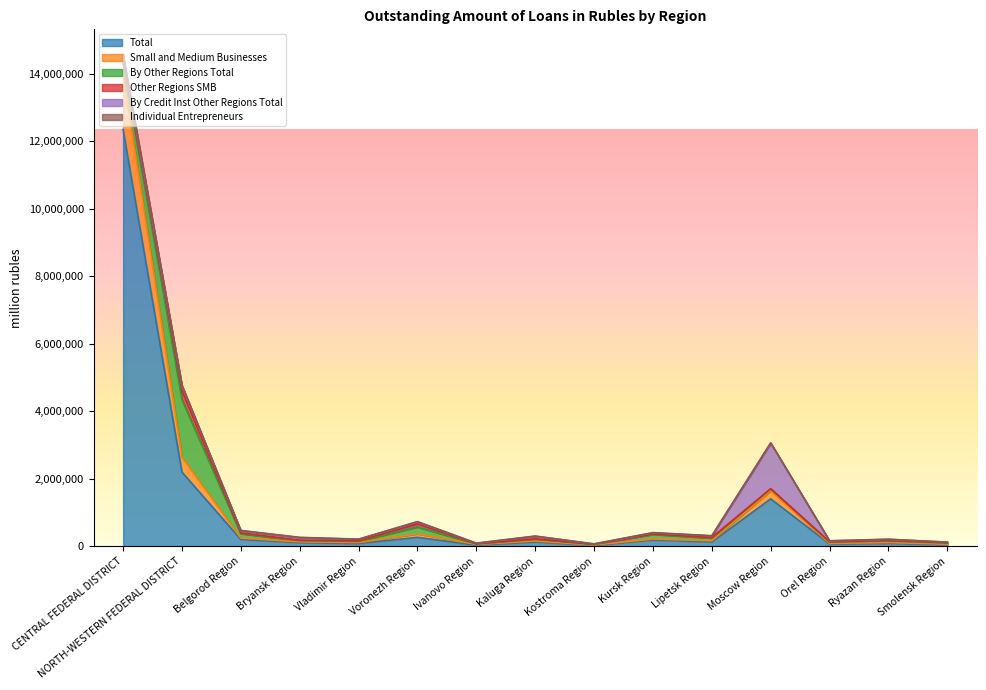

What is the label of the 1st point from the right?

Smolensk Region